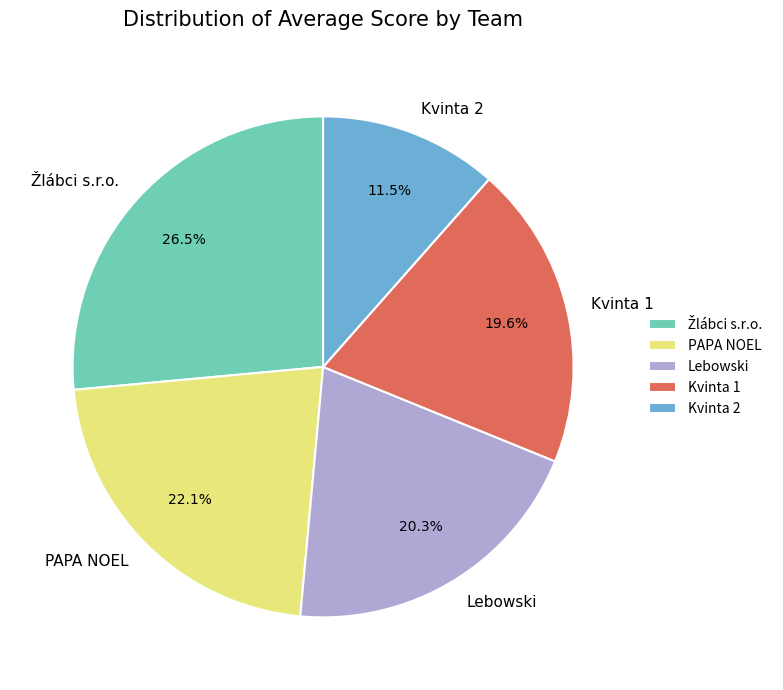

Which category has the smallest portion of the pie?

Kvinta 2